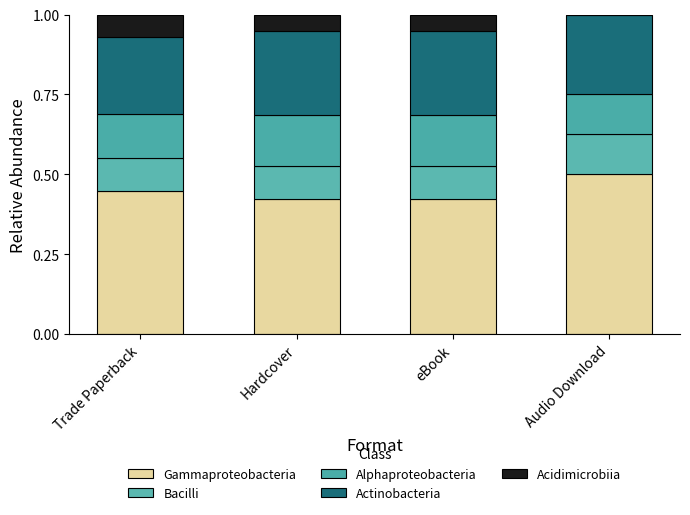

Is it true that Alphaproteobacteria equals 0.1 at eBook?

False